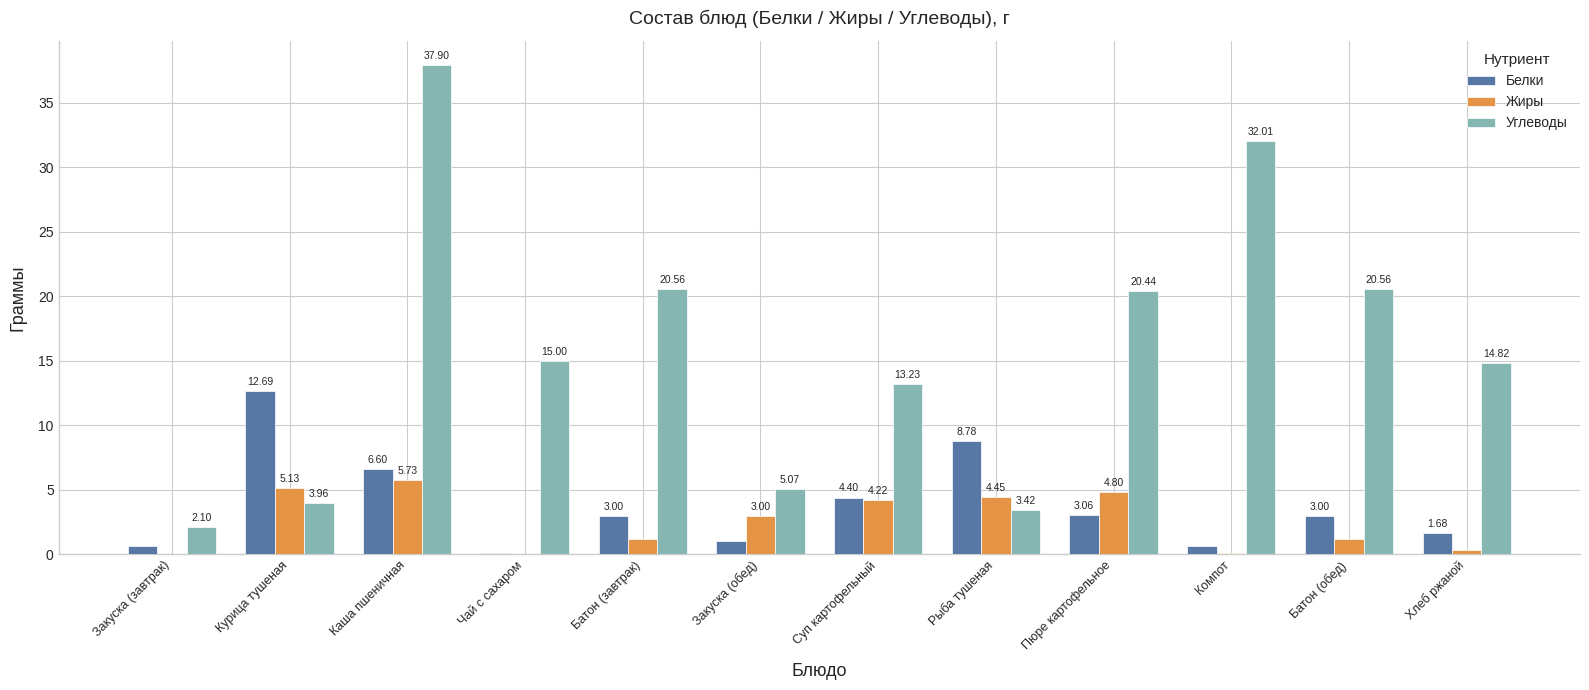

What is the greatest value displayed?

37.9